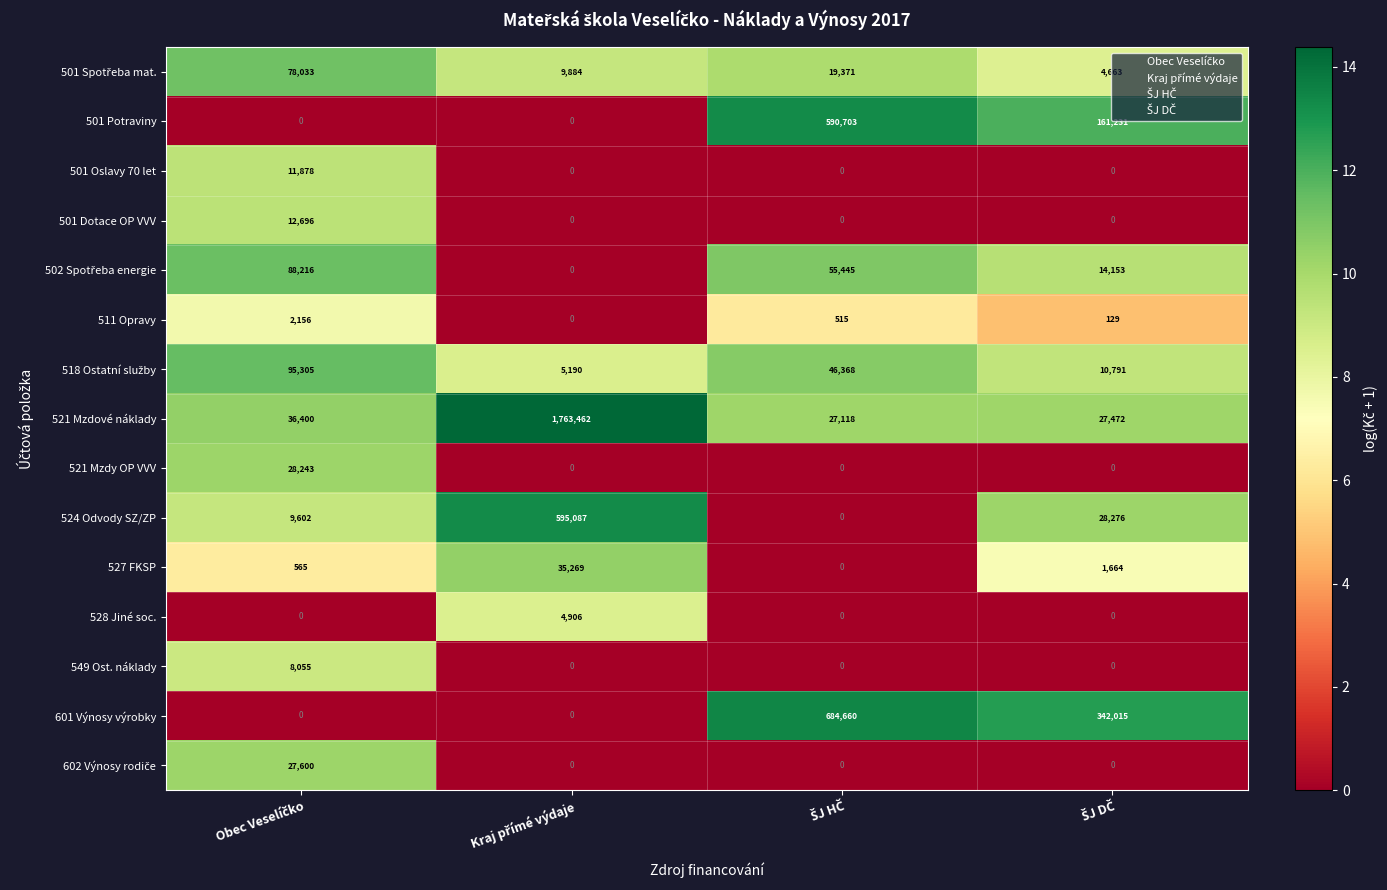

Which series has the largest range (max minus min)?

521 Mzdové náklady